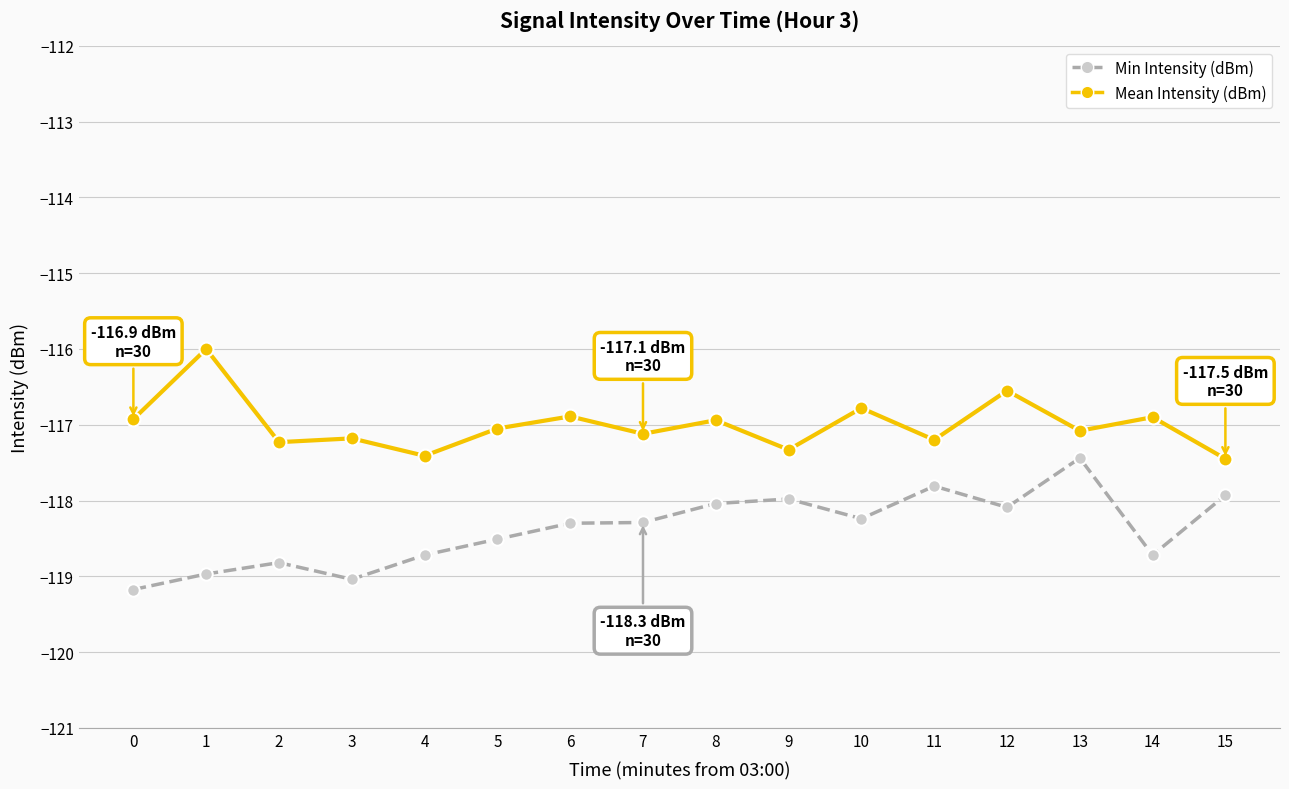

The value of Min Intensity (dBm) at 1 is -119.0. True or false?

True